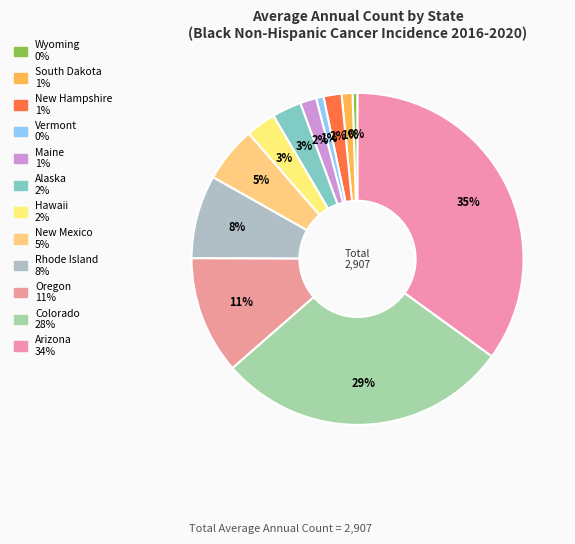

Which slice is the smallest?

Wyoming